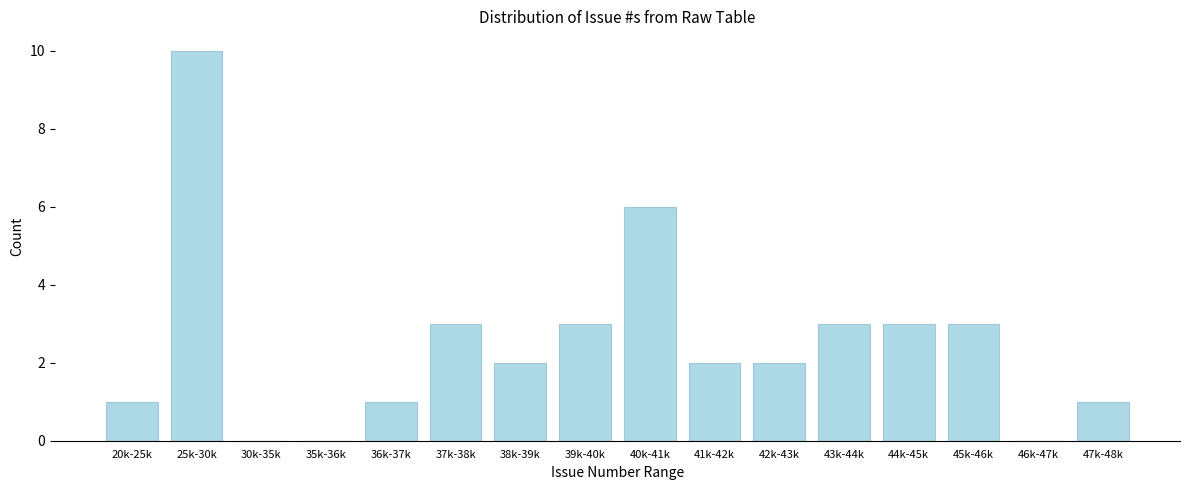

Reading left to right, transcribe all the data shown in this chart.

20k-25k=1	25k-30k=10	30k-35k=0	35k-36k=0	36k-37k=1	37k-38k=3	38k-39k=2	39k-40k=3	40k-41k=6	41k-42k=2	42k-43k=2	43k-44k=3	44k-45k=3	45k-46k=3	46k-47k=0	47k-48k=1